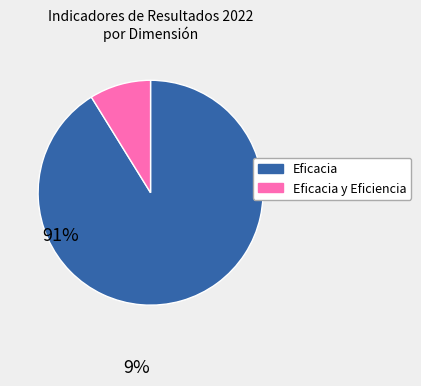

True or false: Eficacia accounts for 1% of the total.

False